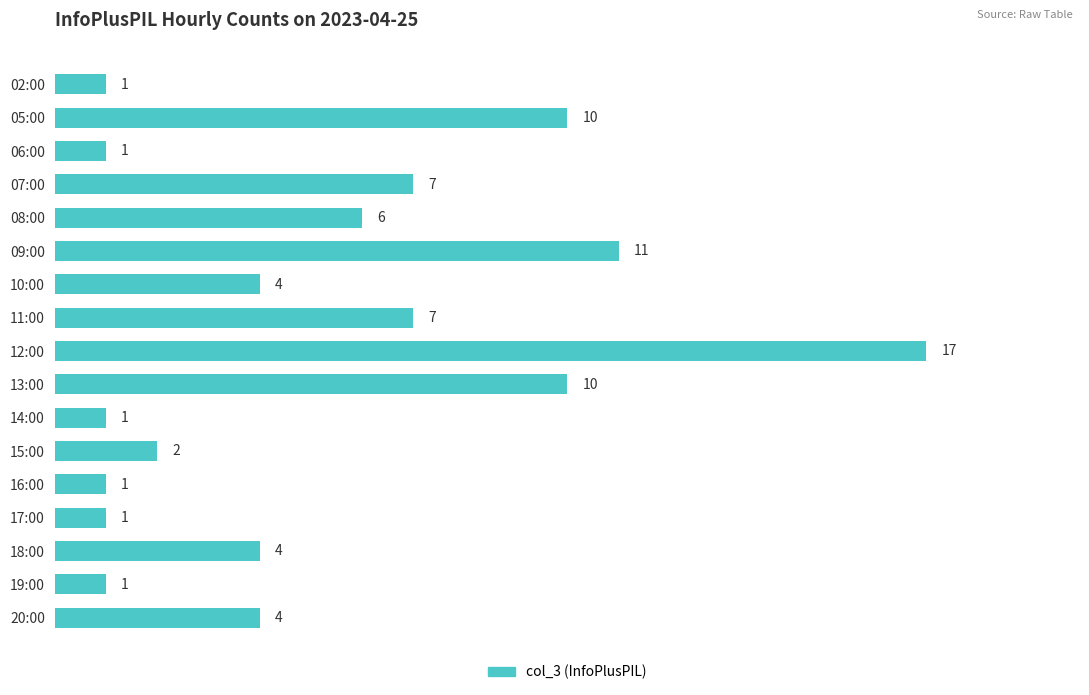

How many series are shown in this chart?

1